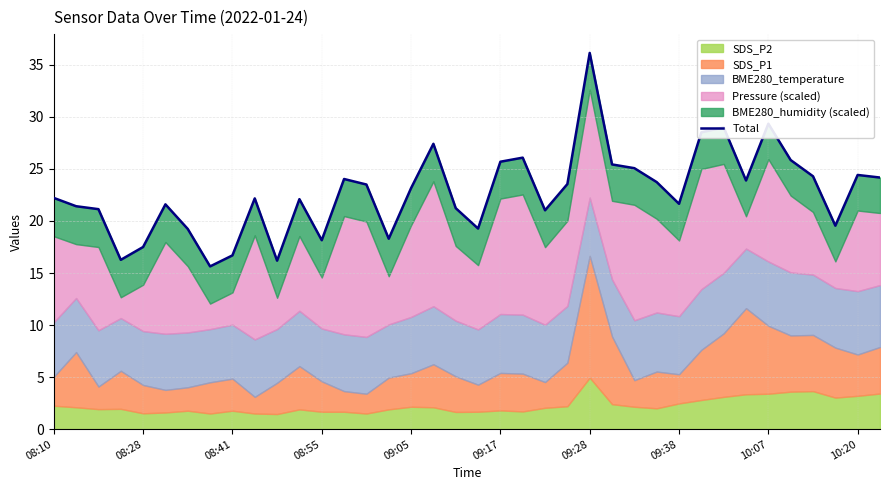

What is the change in value from 23 to 33?

+2.3